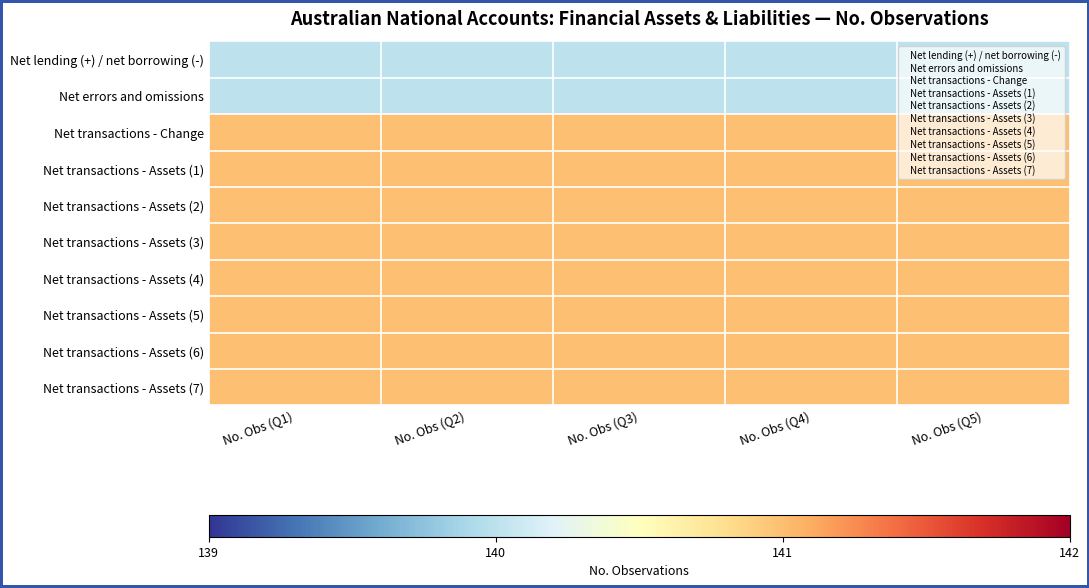

Which category has the lowest value across all series?

No. Obs (Q1)